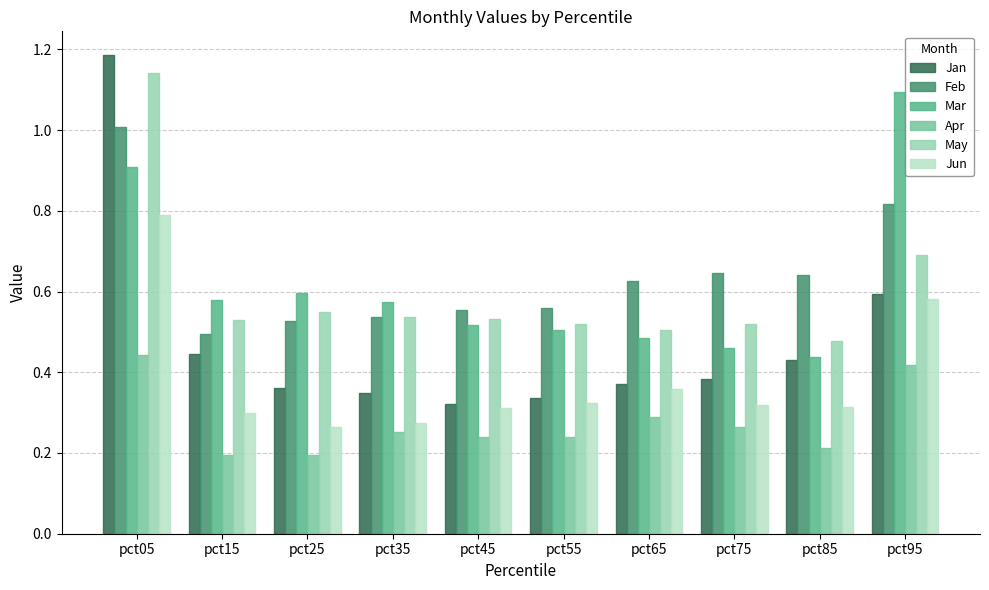

How many bars are there in total?

60